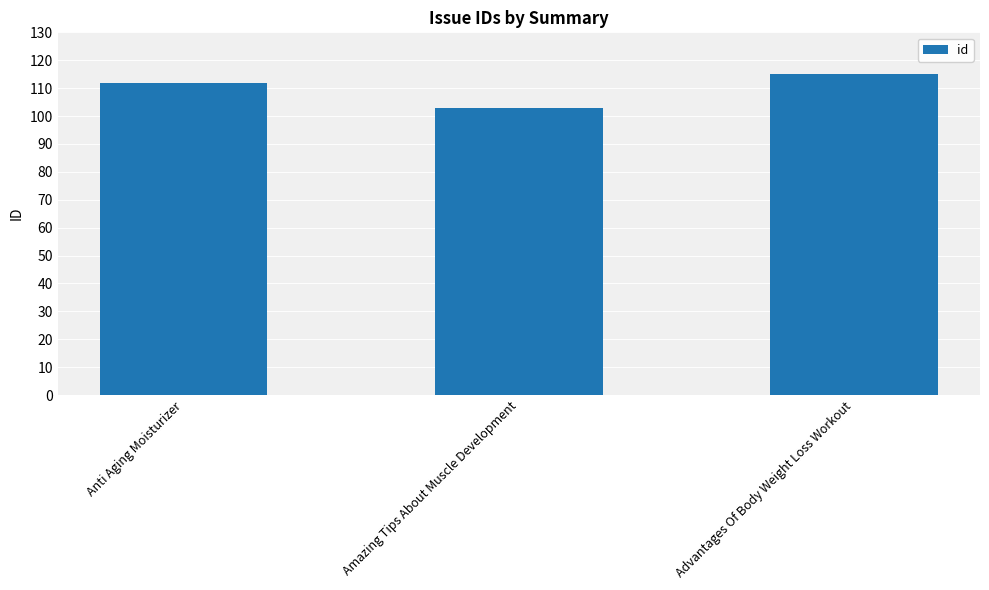

What is the label of the 2nd bar from the right?

Amazing Tips About Muscle Development